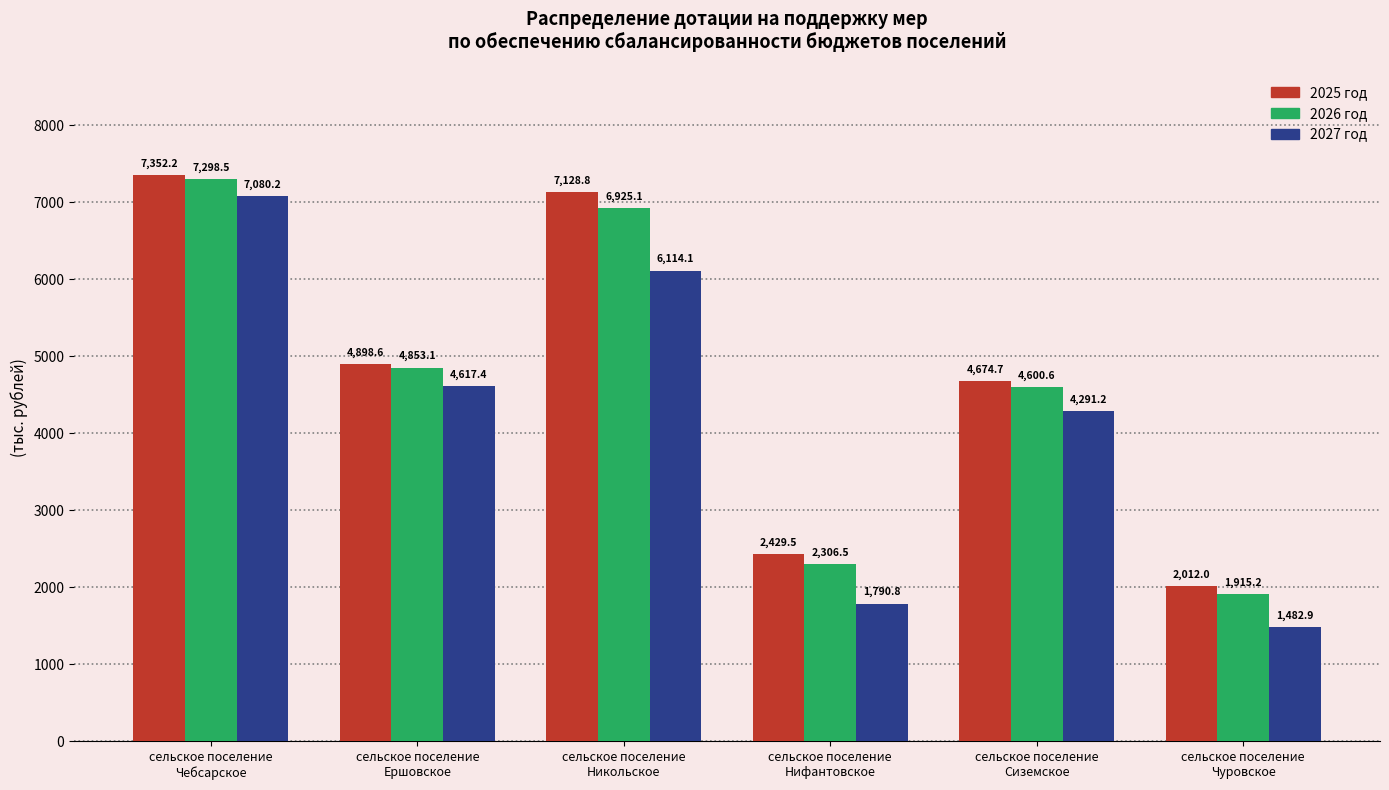

What is the difference between the maximum and minimum values in the 2025 год series?

5340.2